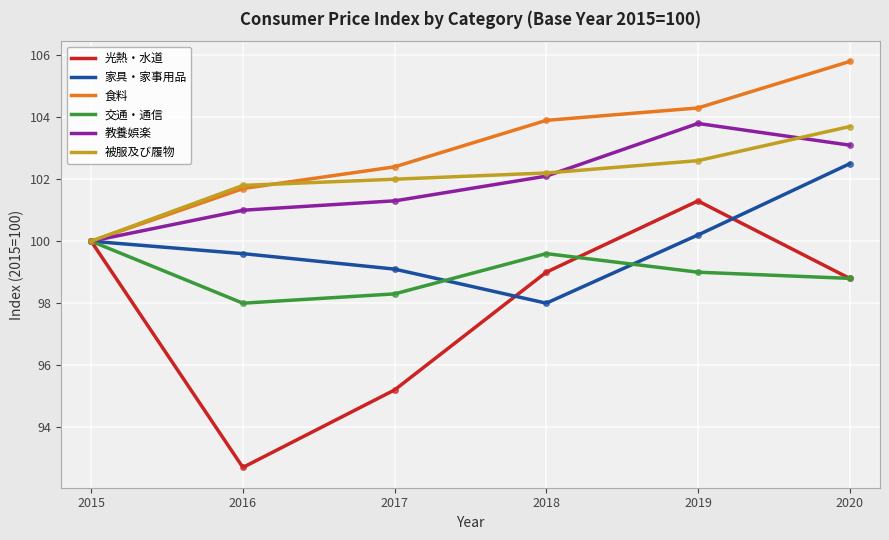

Reading right to left, list all the values displayed in this chart.

光熱・水道: 98.8	101.3	99.0	95.2	92.7	100.0
家具・家事用品: 102.5	100.2	98.0	99.1	99.6	100.0
食料: 105.8	104.3	103.9	102.4	101.7	100.0
交通・通信: 98.8	99.0	99.6	98.3	98.0	100.0
教養娯楽: 103.1	103.8	102.1	101.3	101.0	100.0
被服及び履物: 103.7	102.6	102.2	102.0	101.8	100.0